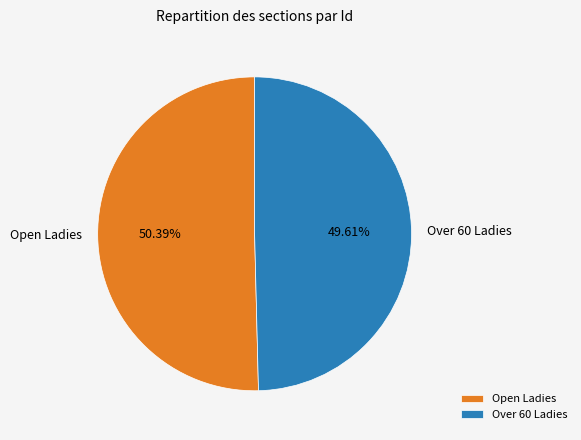

To the nearest percent, what portion does Open Ladies represent?

50%